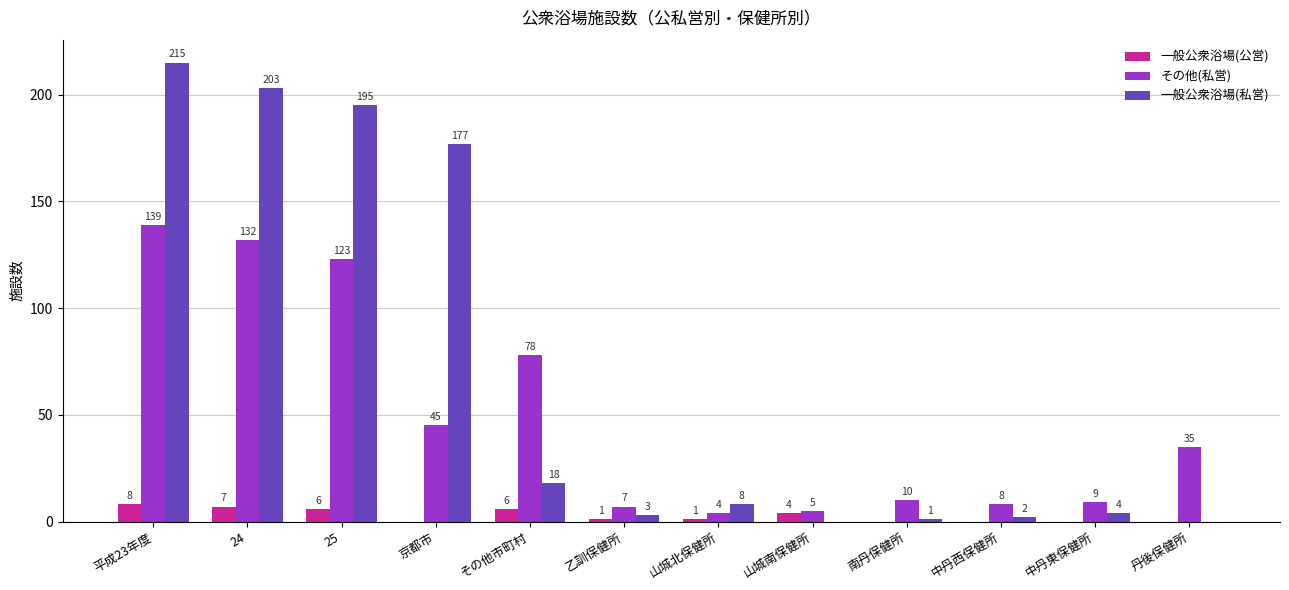

How many data points does each series have?

12